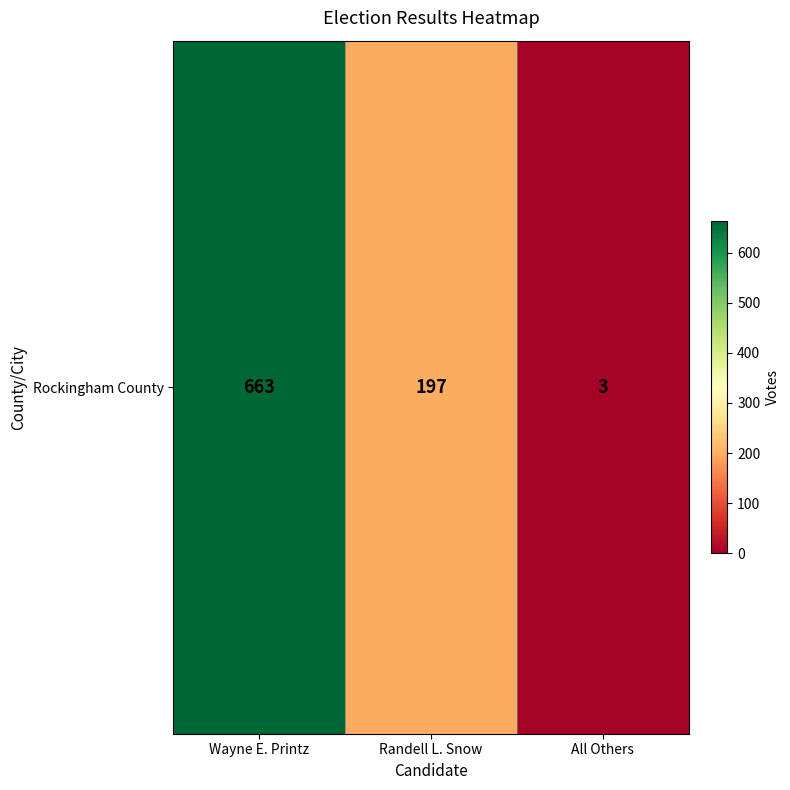

Which label corresponds to the smallest value in the chart?

All Others